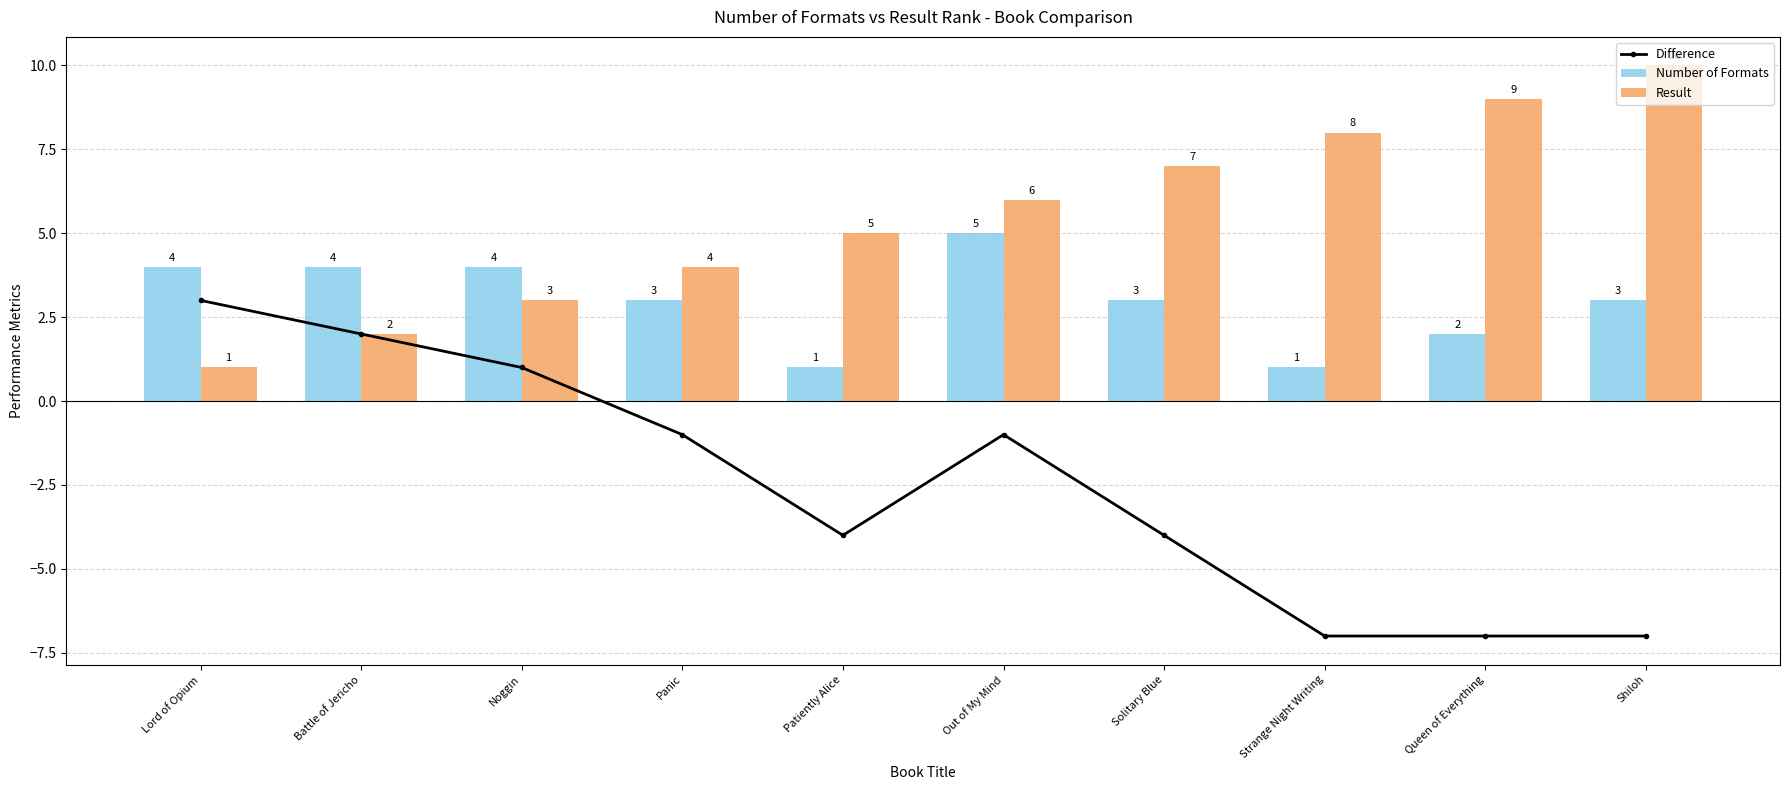

What is the sum of all Result values?

55